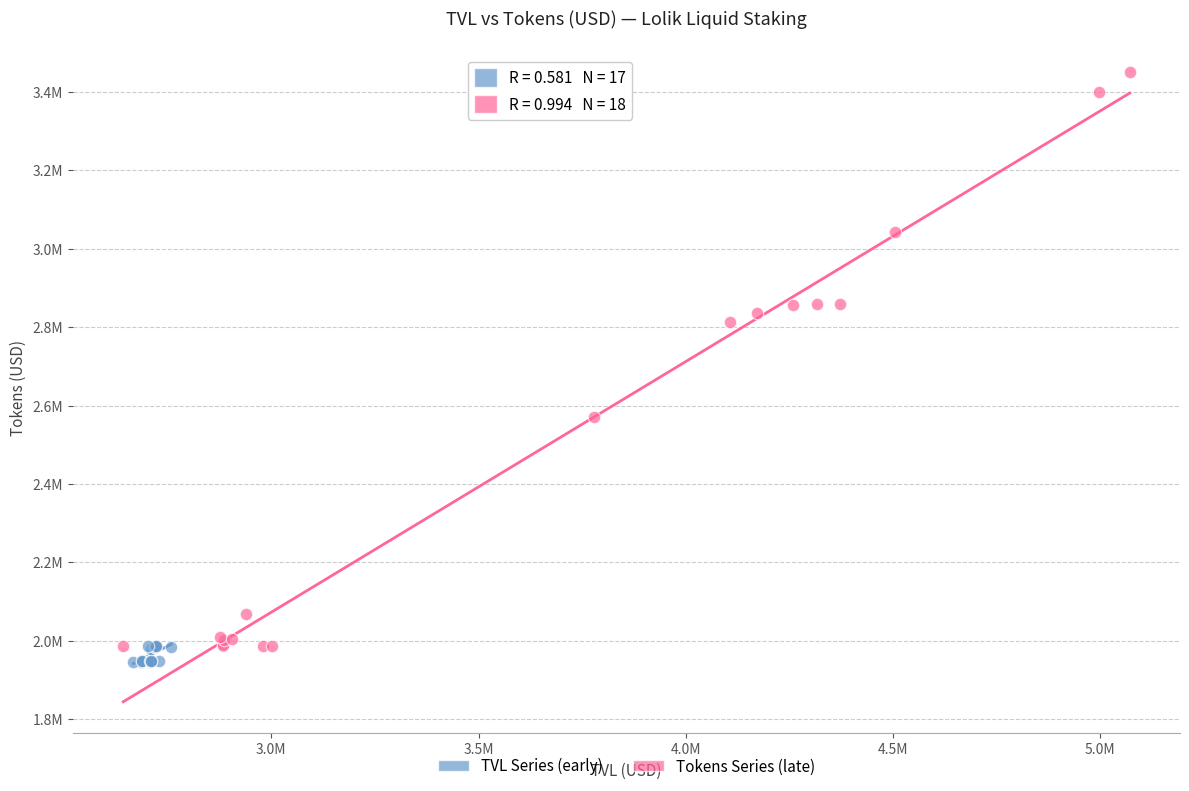

What are all the series names shown in the legend?

TVL Series (early), Tokens Series (late)